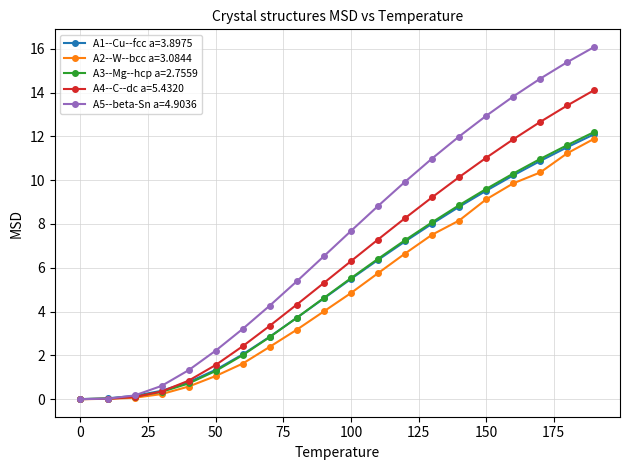

What is the maximum value shown in the chart?

16.1